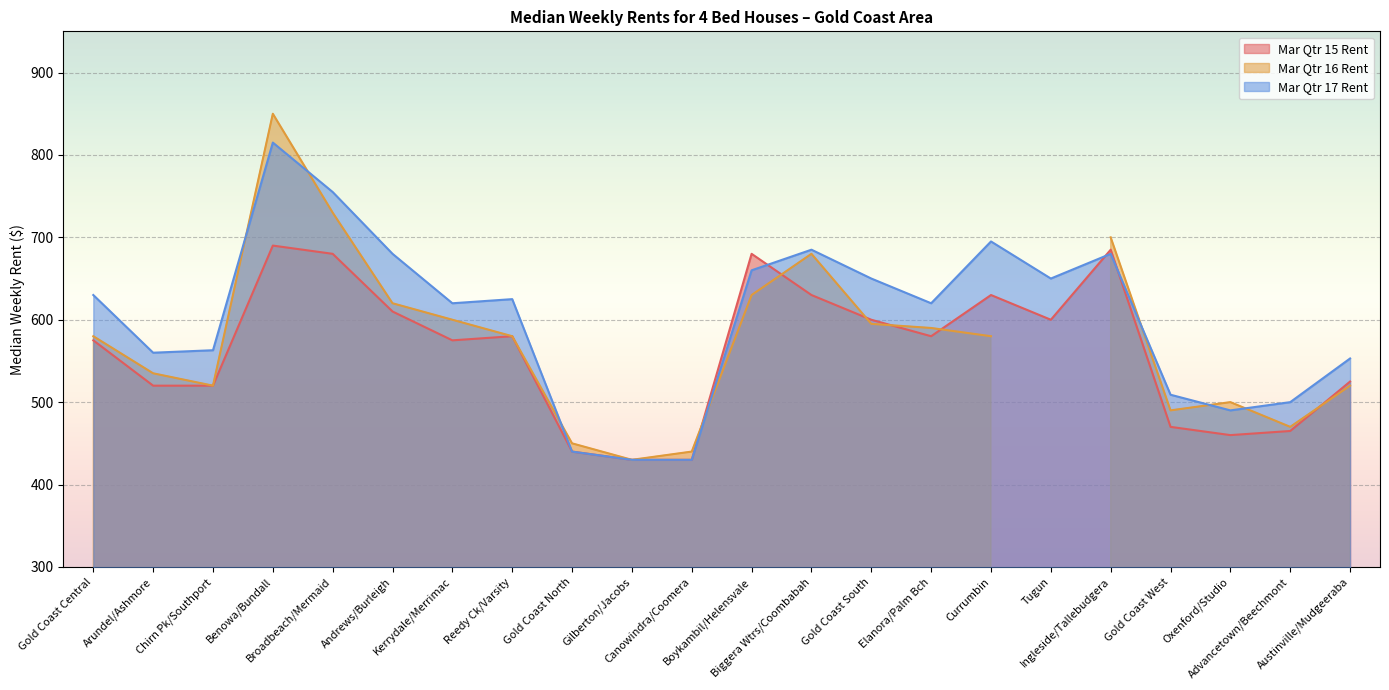

What is the highest value of the Mar Qtr 17 Rent series?

815